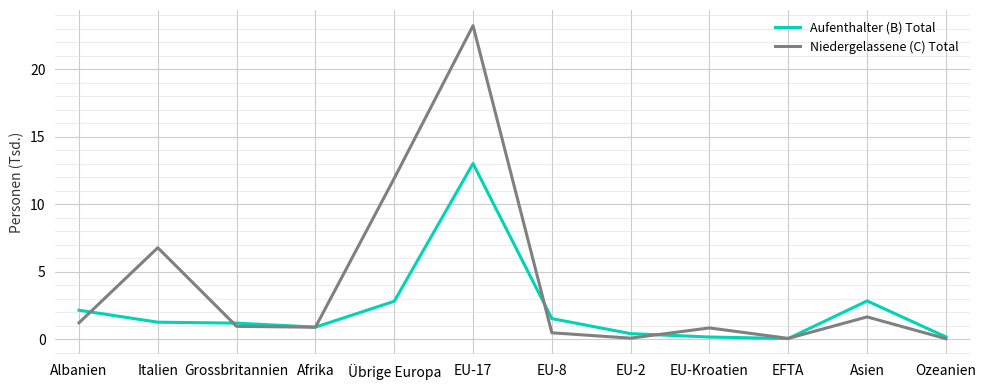

Rank the series at Übrige Europa from lowest to highest value.

Aufenthalter (B) Total, Niedergelassene (C) Total